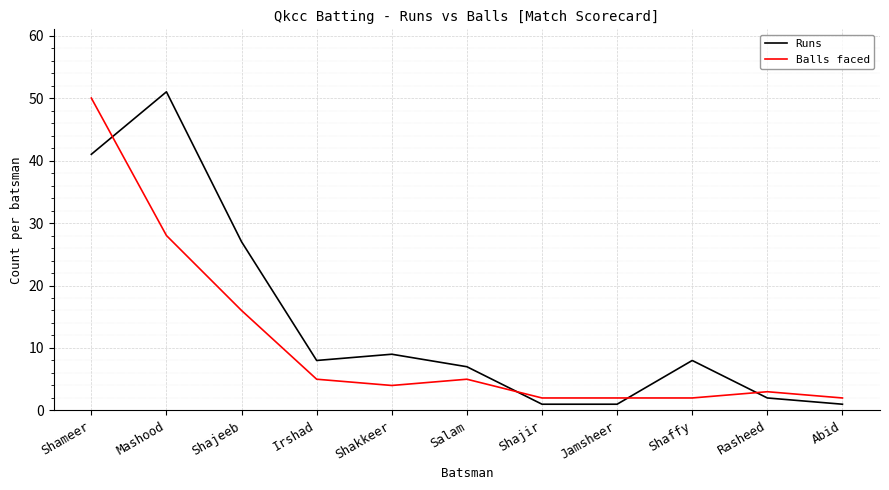

At which category does Runs reach its first local valley?

Irshad